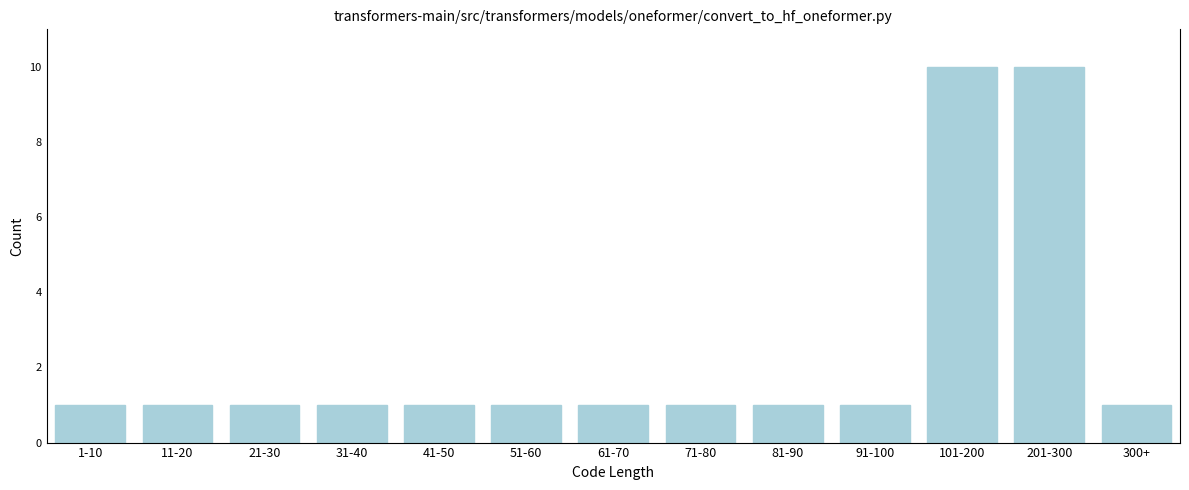

Reading right to left, extract all data points from this chart.

1	10	10	1	1	1	1	1	1	1	1	1	1